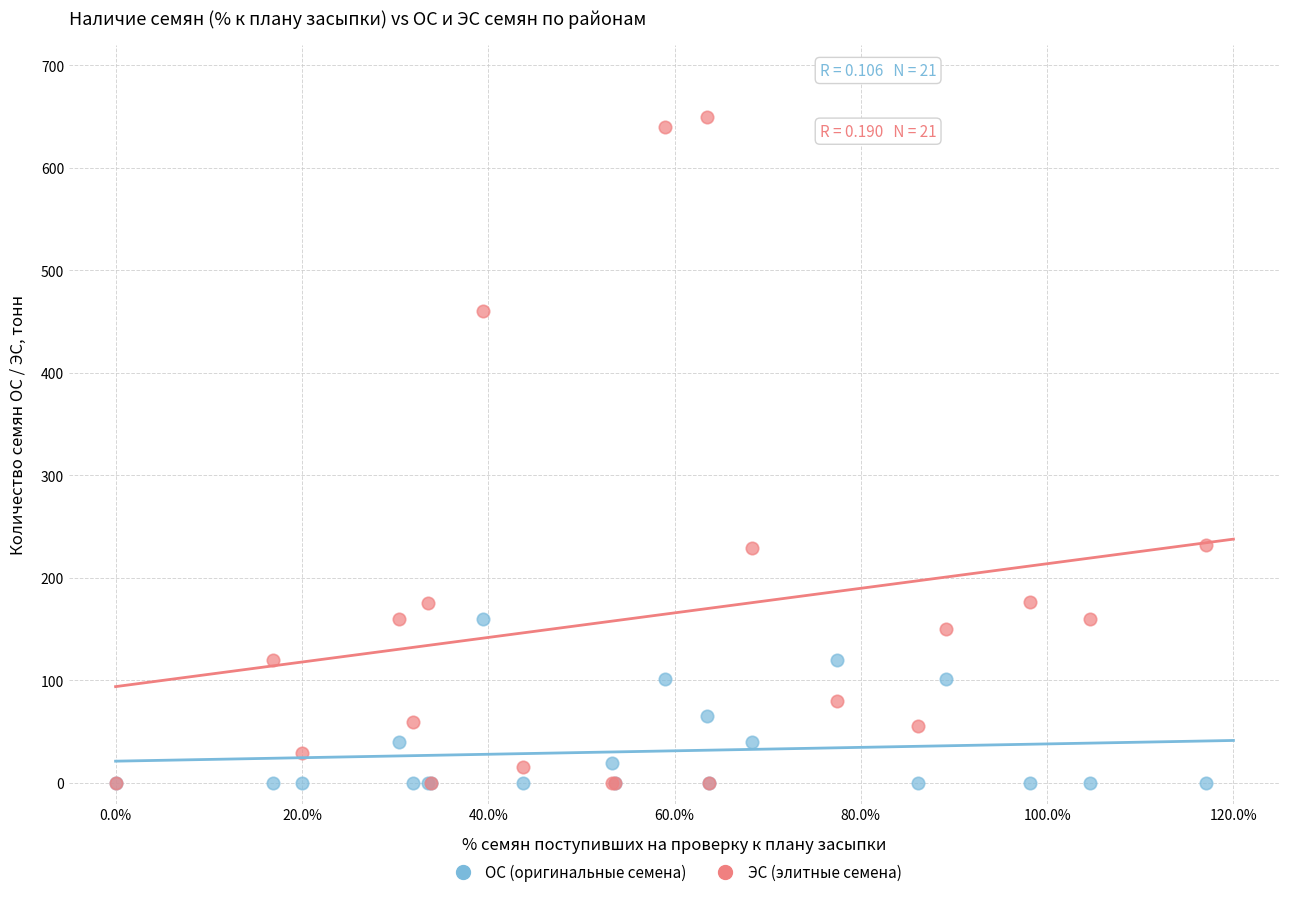

What are all the series names shown in the legend?

ОС (оригинальные семена), ЭС (элитные семена)